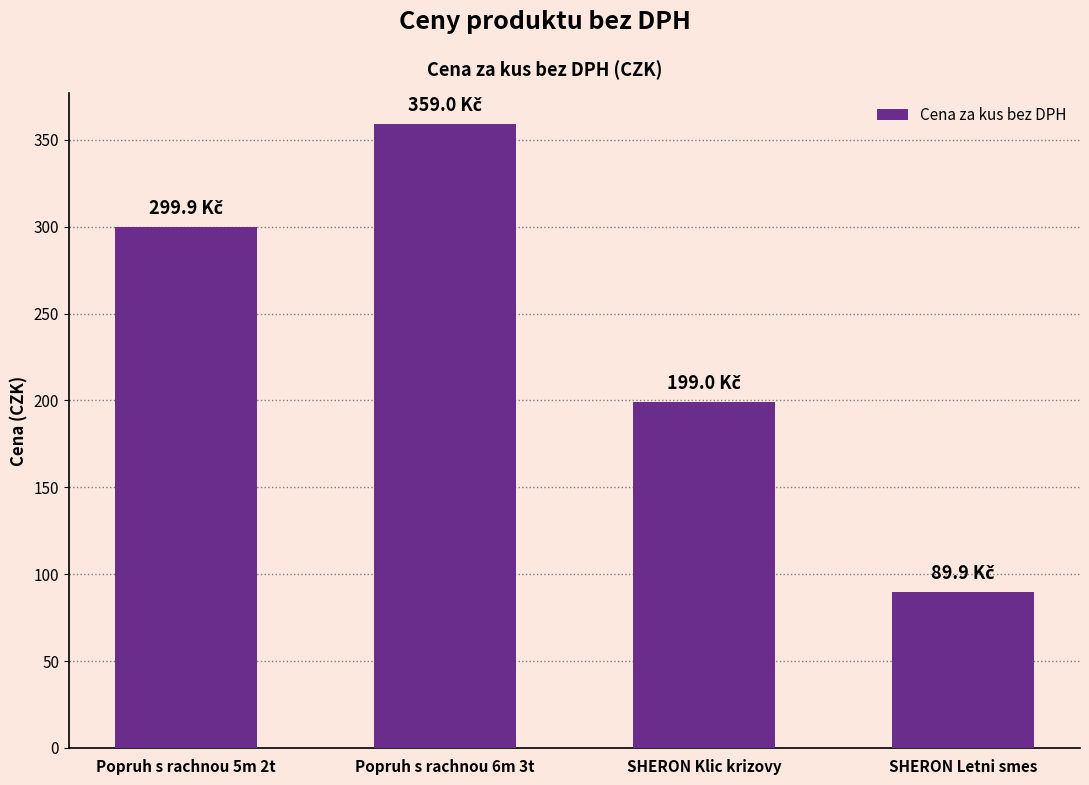

The value at Popruh s rachnou 6m 3t is 359.0. True or false?

True